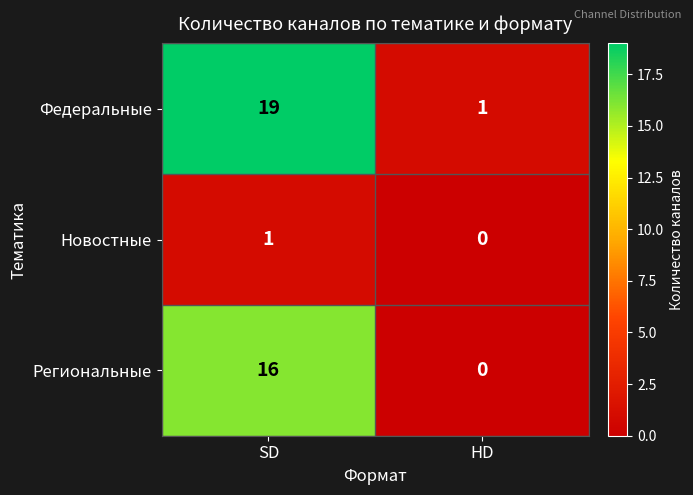

The Федеральные series shows 19 at SD. True or false?

True